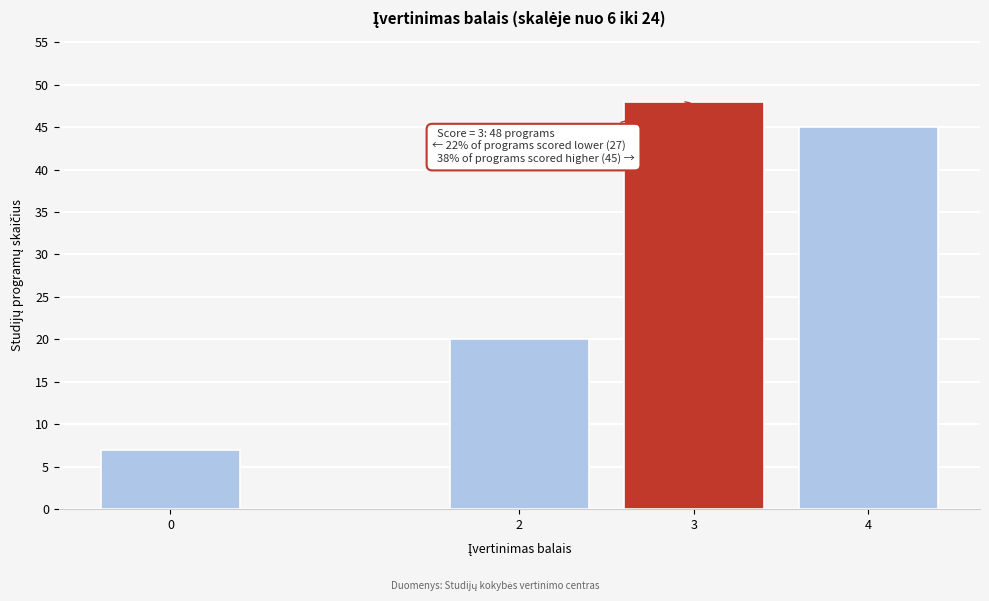

Reading right to left, transcribe all the data shown in this chart.

4=45	3=48	2=20	0=7